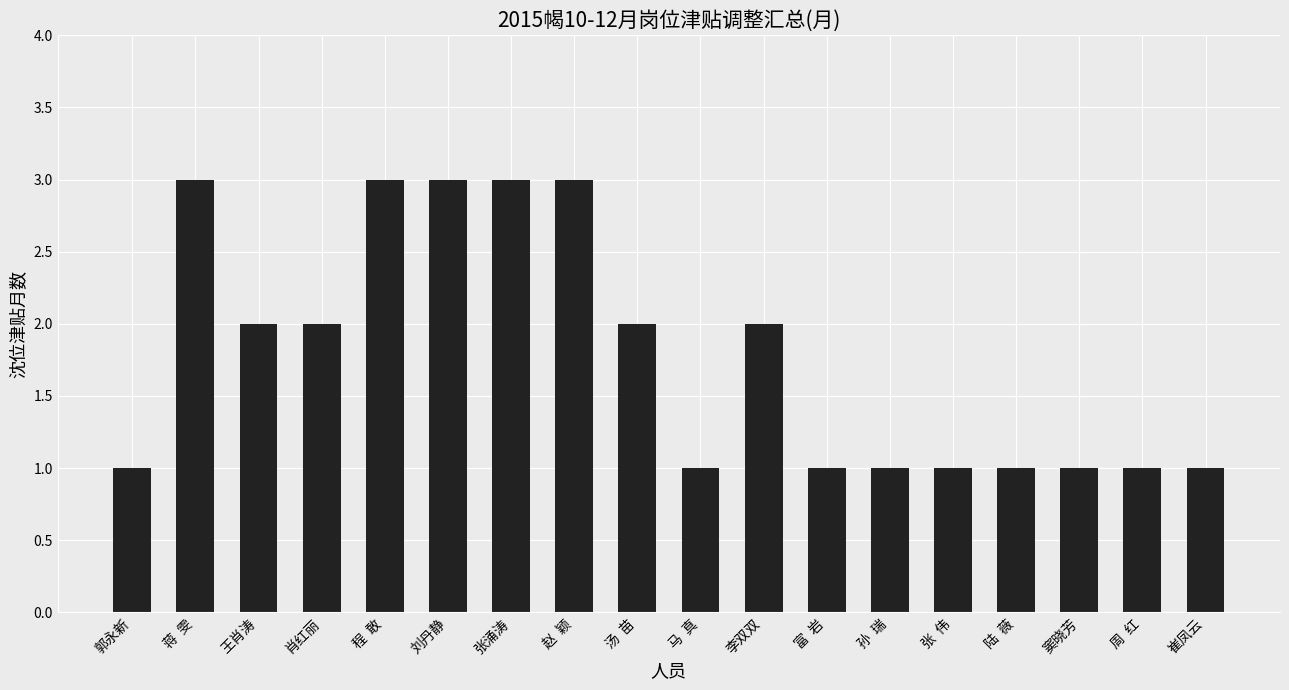

What is the ratio of the value at 陆  薇 to the value at 周  红?

1.0